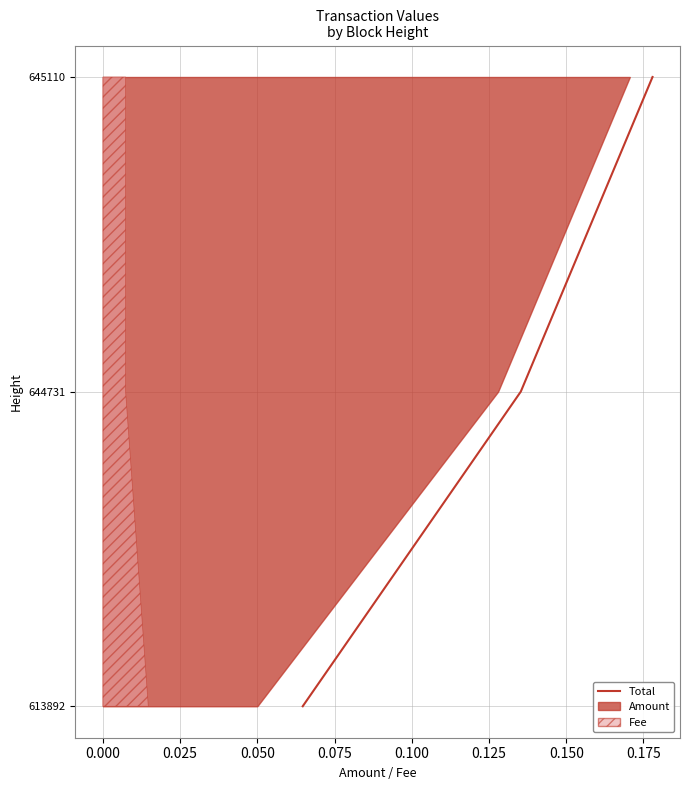

Count the values in the range 0 to 2.

3